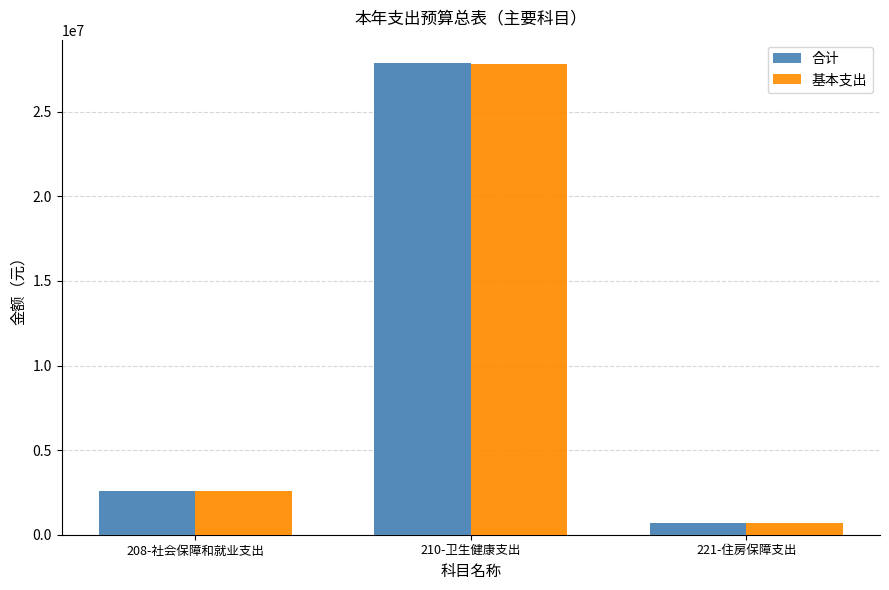

Which series changed the most between 210-卫生健康支出 and 221-住房保障支出?

合计